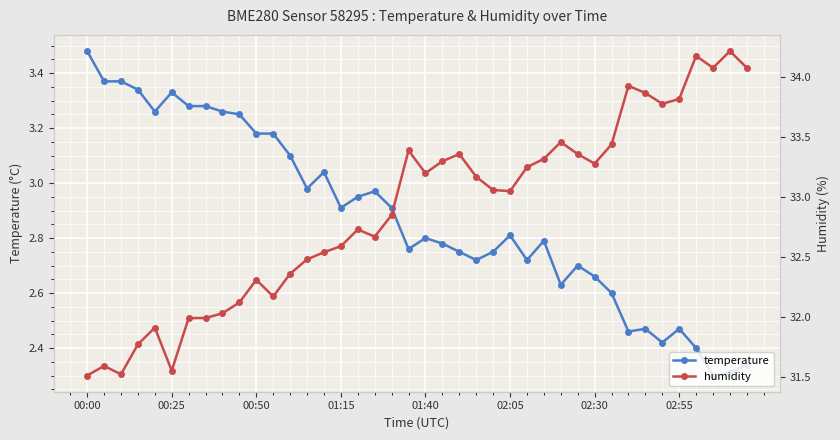

Which has a higher value, 19 or 33?

19